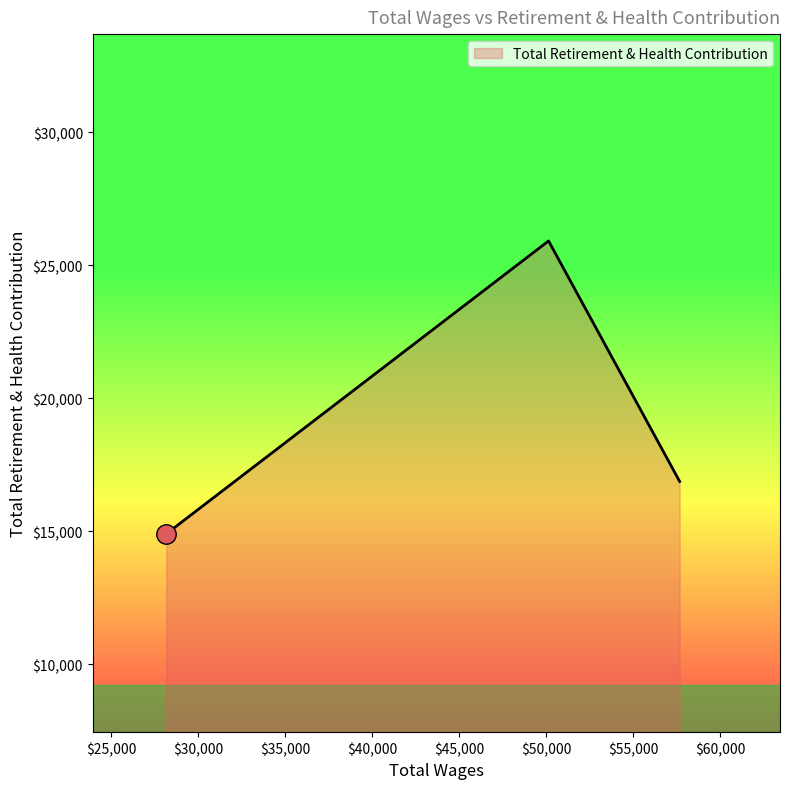

What is the minimum value shown in the chart?

14903